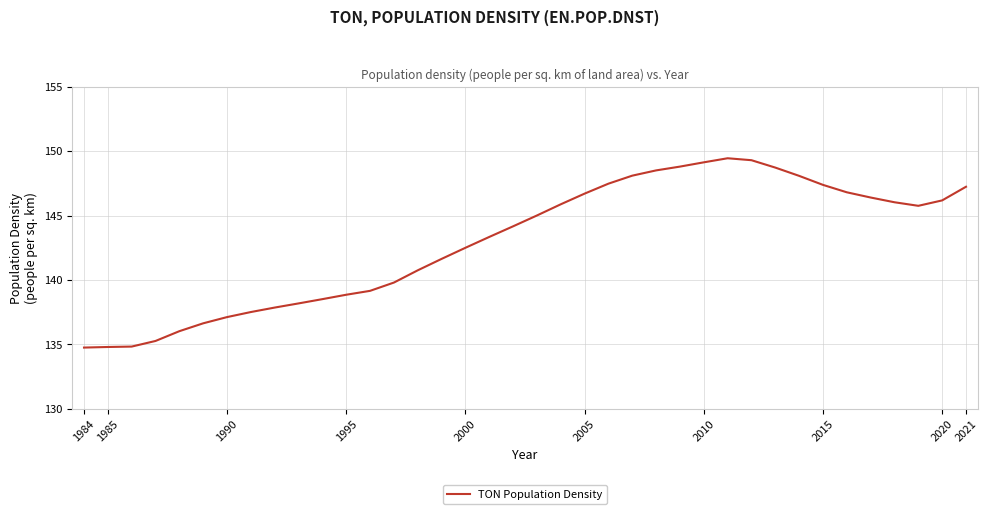

What is the difference between the maximum and minimum values?

14.7